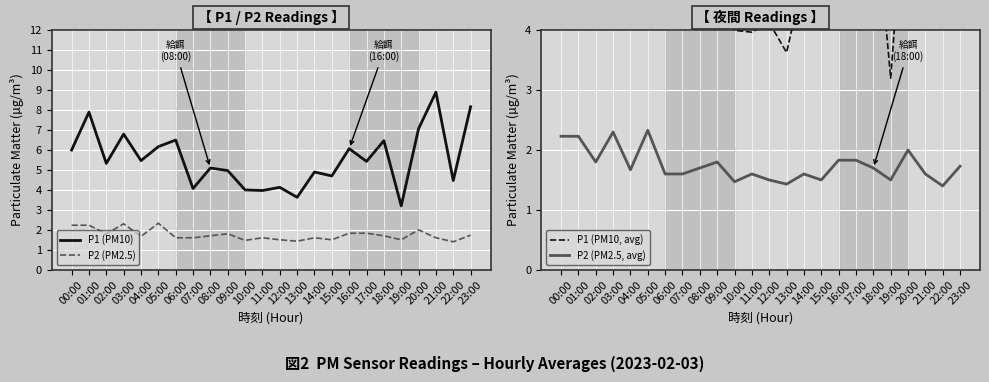

Reading left to right, what are all the values shown in this chart?

P1 (PM10): 00:00=6.0	01:00=7.9	02:00=5.3	03:00=6.8	04:00=5.5	05:00=6.2	06:00=6.5	07:00=4.1	08:00=5.1	09:00=5.0	10:00=4.0	11:00=4.0	12:00=4.1	13:00=3.6	14:00=4.9	15:00=4.7	16:00=6.1	17:00=5.4	18:00=6.5	19:00=3.2	20:00=7.1	21:00=8.9	22:00=4.5	23:00=8.2
P2 (PM2.5): 00:00=2.2	01:00=2.2	02:00=1.8	03:00=2.3	04:00=1.7	05:00=2.3	06:00=1.6	07:00=1.6	08:00=1.7	09:00=1.8	10:00=1.5	11:00=1.6	12:00=1.5	13:00=1.4	14:00=1.6	15:00=1.5	16:00=1.8	17:00=1.8	18:00=1.7	19:00=1.5	20:00=2.0	21:00=1.6	22:00=1.4	23:00=1.7
P1 (PM10, avg): 00:00=6.0	01:00=7.9	02:00=5.3	03:00=6.8	04:00=5.5	05:00=6.2	06:00=6.5	07:00=4.1	08:00=5.1	09:00=5.0	10:00=4.0	11:00=4.0	12:00=4.1	13:00=3.6	14:00=4.9	15:00=4.7	16:00=6.1	17:00=5.4	18:00=6.5	19:00=3.2	20:00=7.1	21:00=8.9	22:00=4.5	23:00=8.2
P2 (PM2.5, avg): 00:00=2.2	01:00=2.2	02:00=1.8	03:00=2.3	04:00=1.7	05:00=2.3	06:00=1.6	07:00=1.6	08:00=1.7	09:00=1.8	10:00=1.5	11:00=1.6	12:00=1.5	13:00=1.4	14:00=1.6	15:00=1.5	16:00=1.8	17:00=1.8	18:00=1.7	19:00=1.5	20:00=2.0	21:00=1.6	22:00=1.4	23:00=1.7